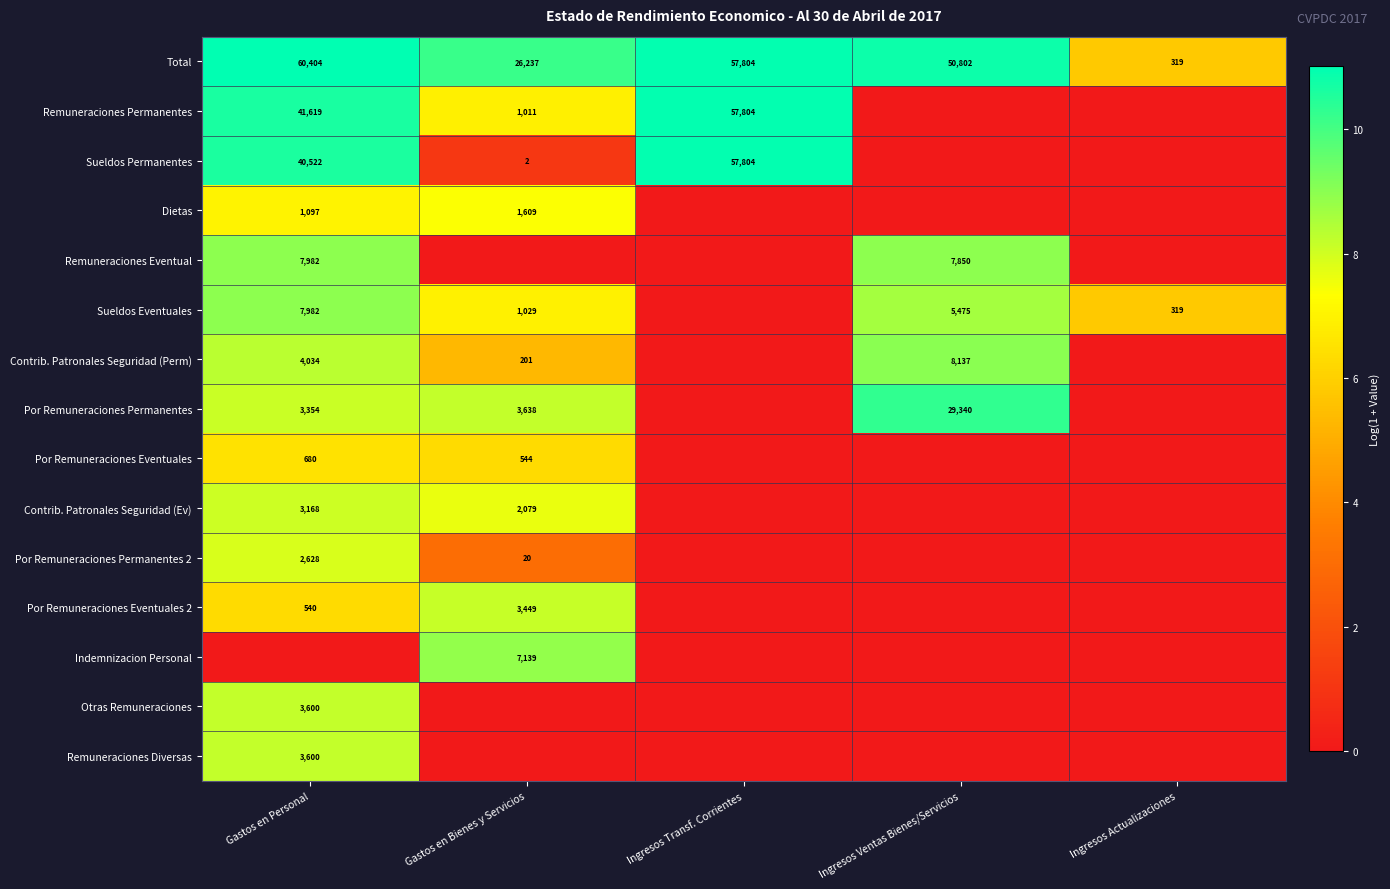

At which category is the sum across all series the highest?

Gastos en Personal